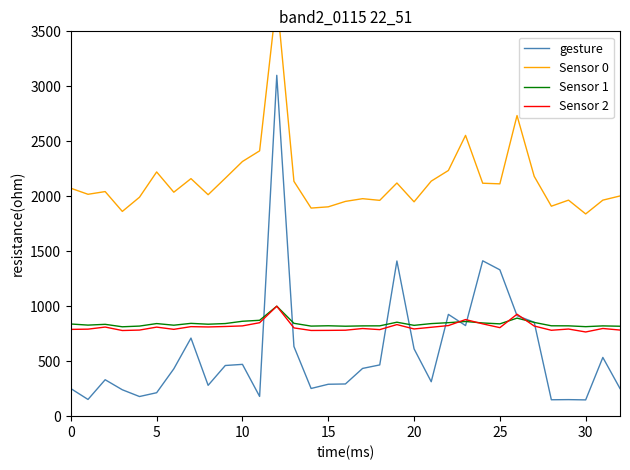

What is the lowest value of the Sensor 1 series?

812.9